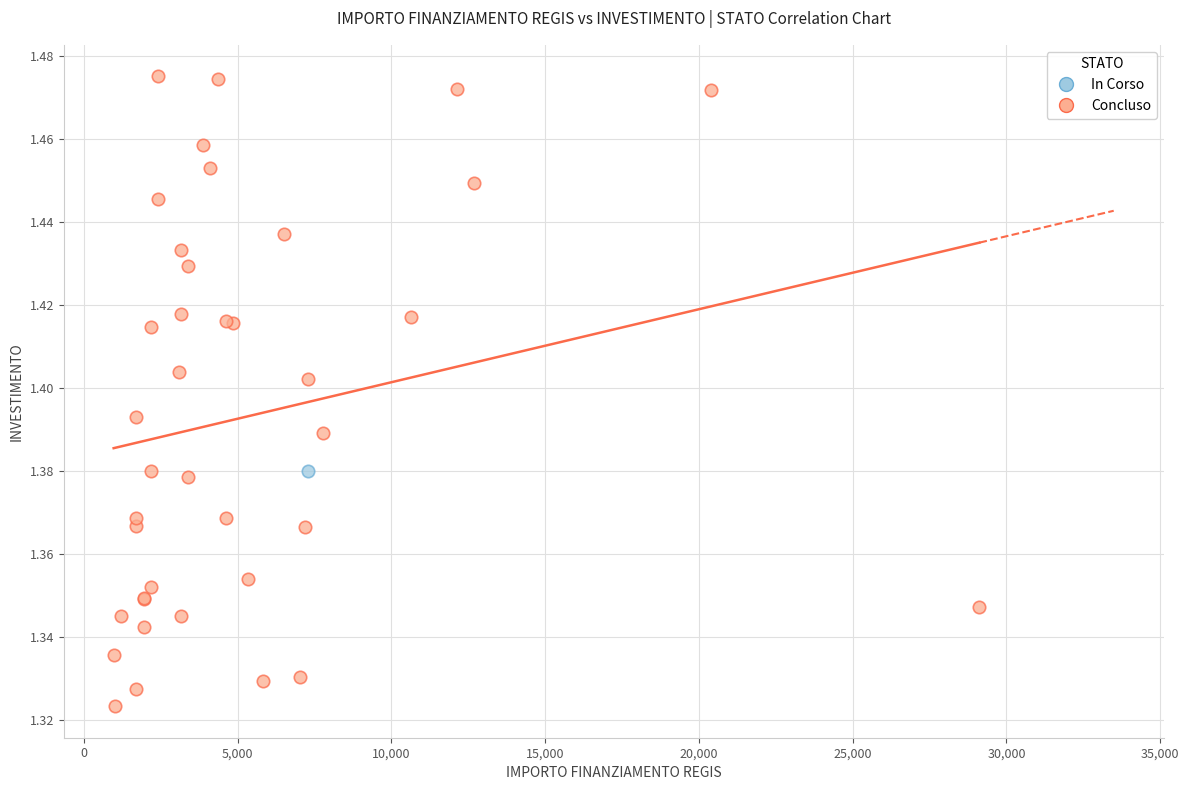

What are all the series names shown in the legend?

In Corso, Concluso